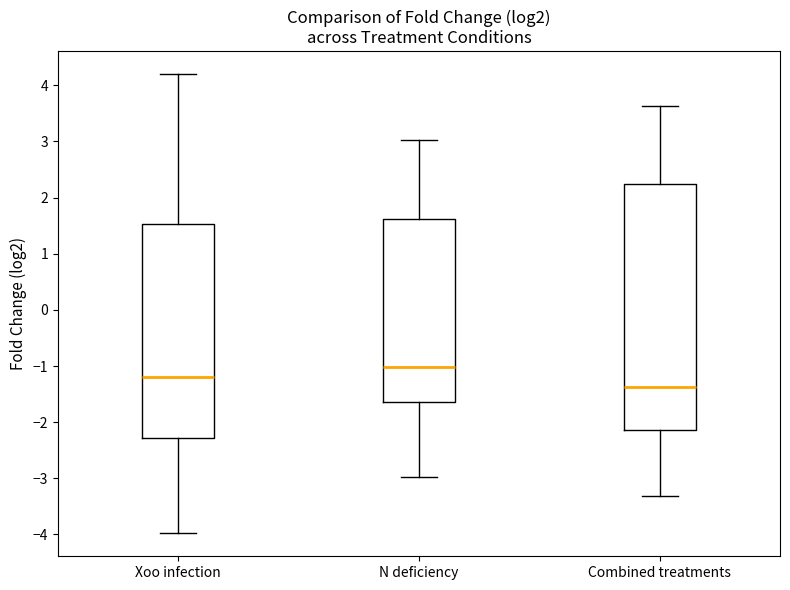

Which box's median line is the lowest?

Combined treatments